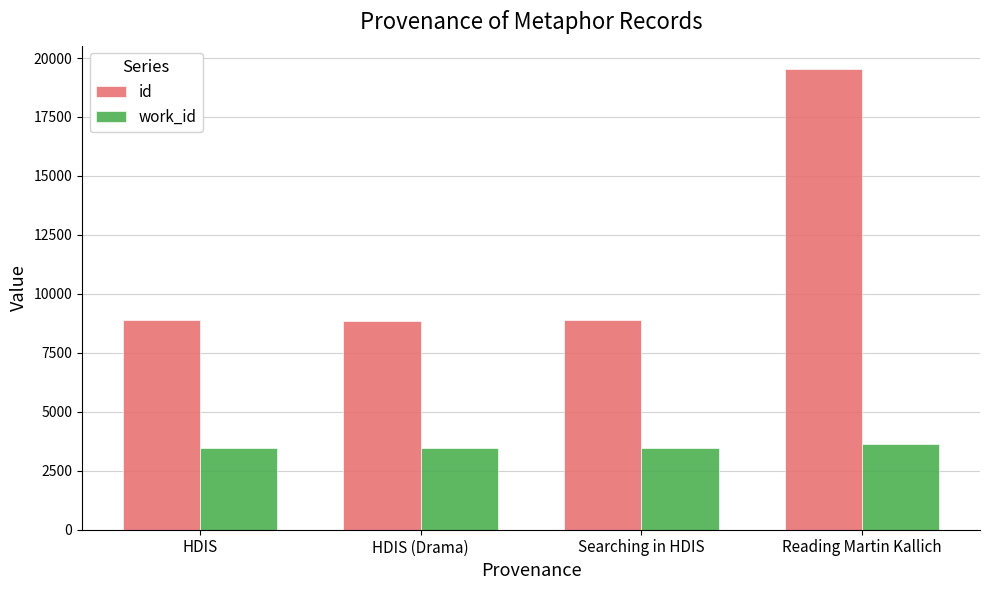

What is the label of the 3rd bar from the left?

Searching in HDIS